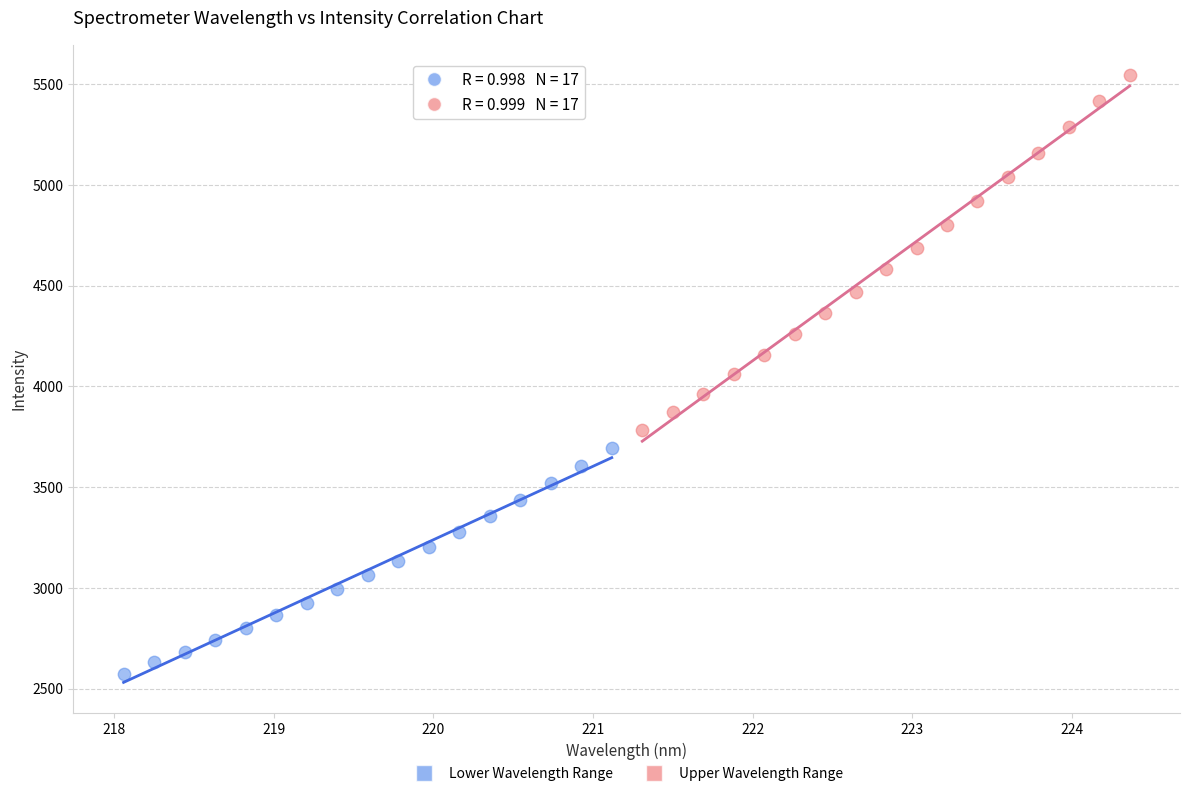

Which series contains the lowest Y value?

Lower Wavelength Range